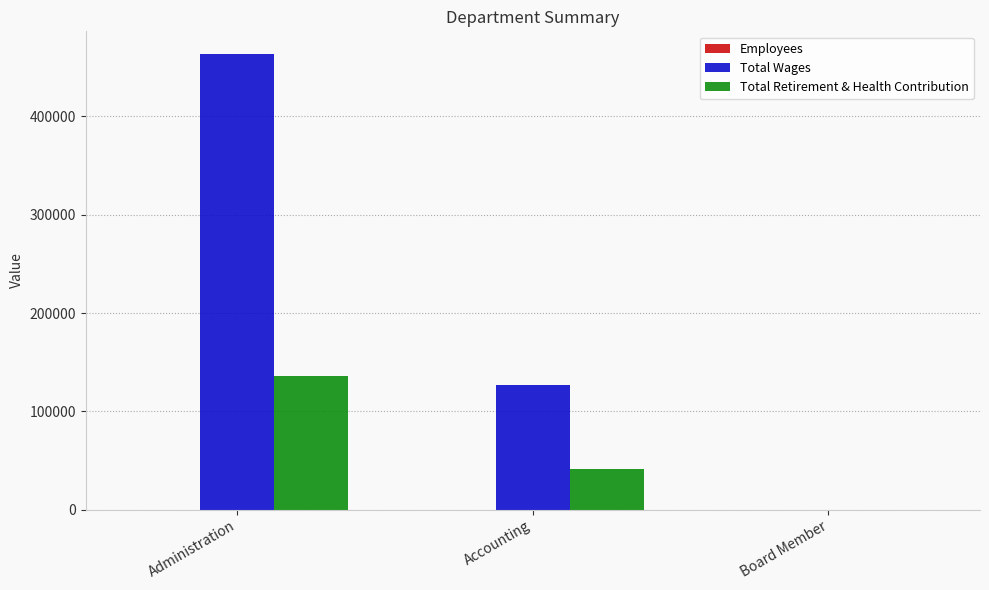

True or false: Total Wages has a value of 72032 at Accounting.

False